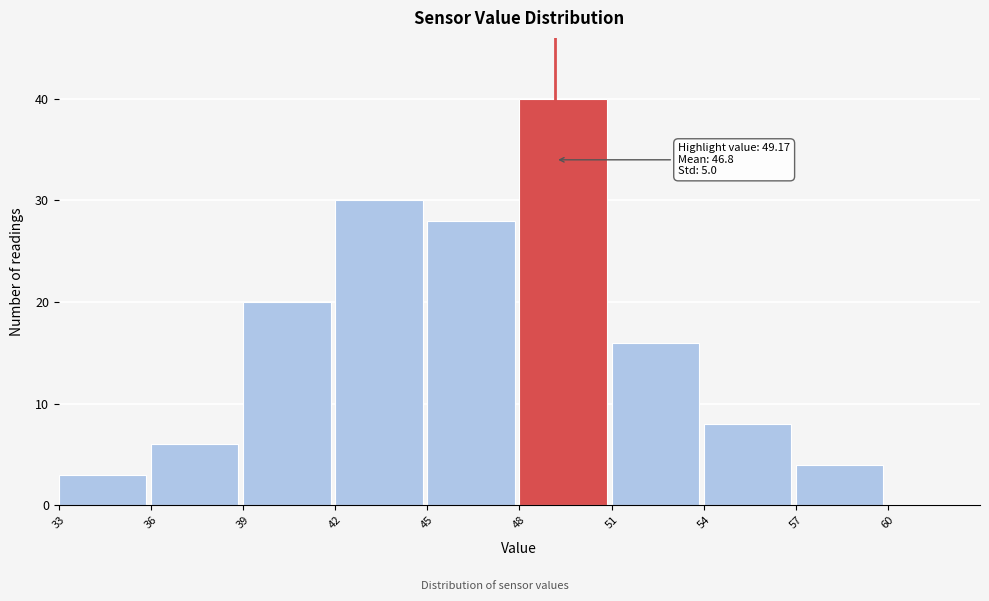

Over which range of the x-axis is the bar tallest?

48 to 51